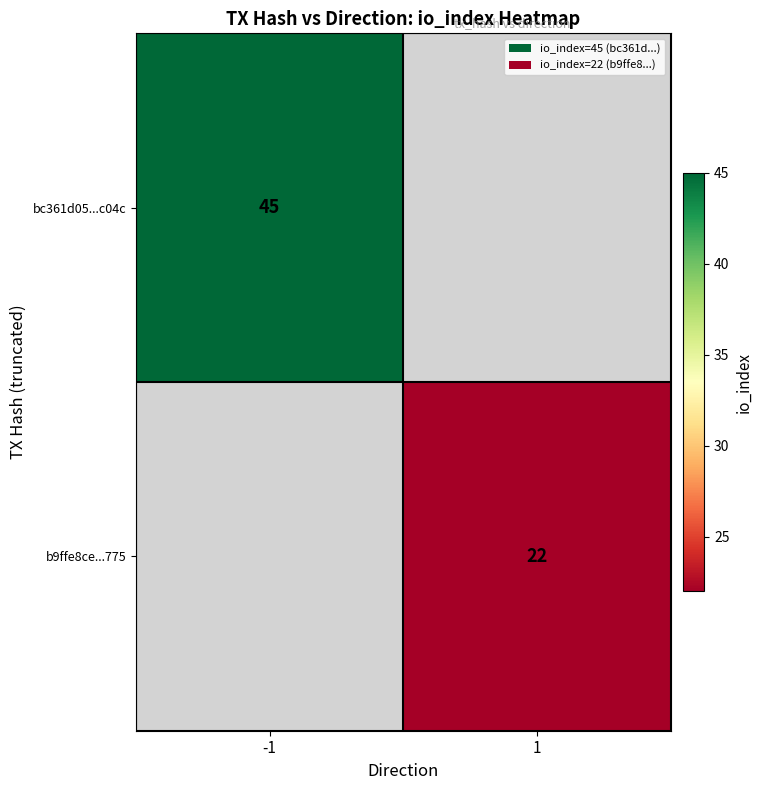

Is the value of b9ffe8ce...775 at 1 greater than the value of bc361d05...c04c at -1?

No